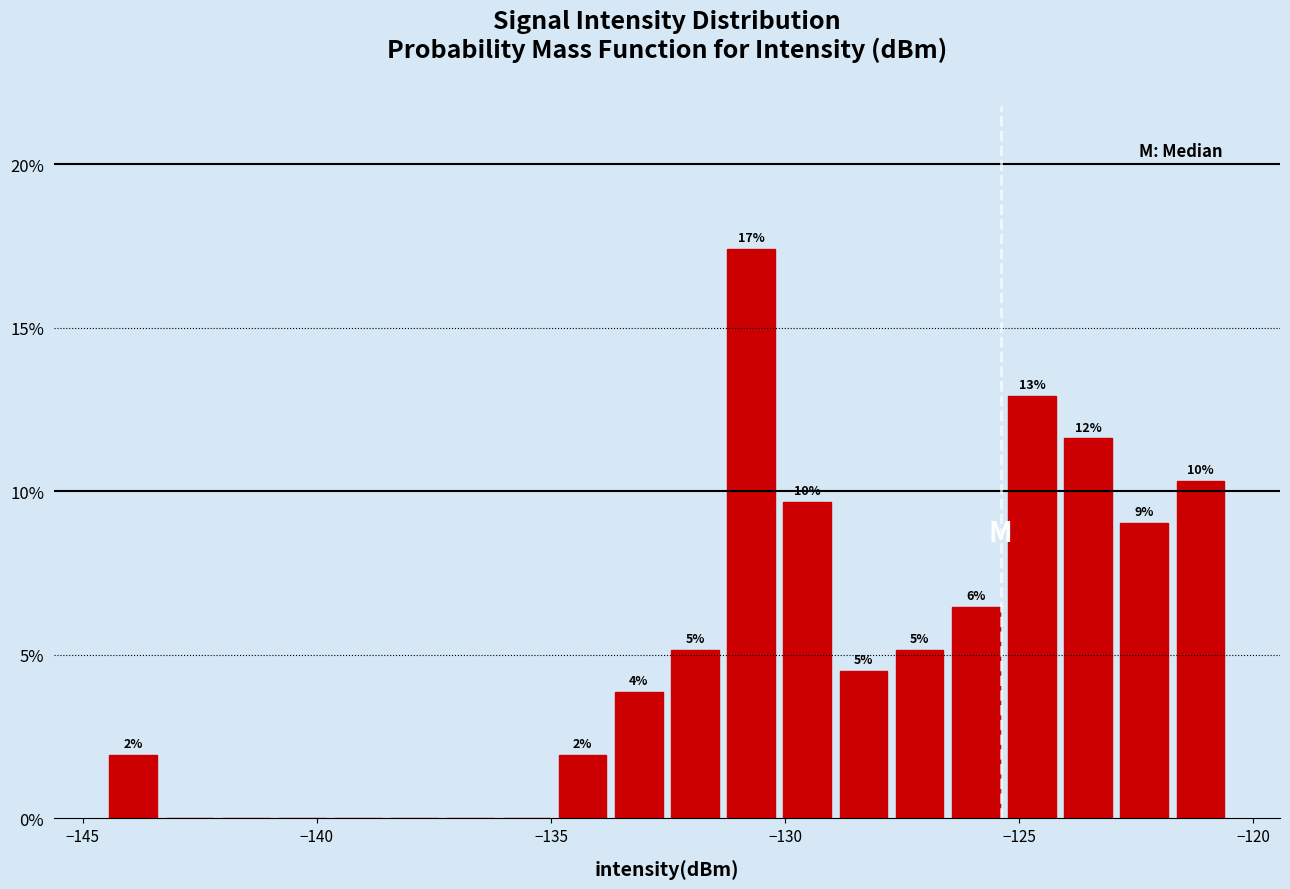

Around what value on the x-axis is the tallest bar? Give the approximate position of its centre, as read against the axis.

-130.5